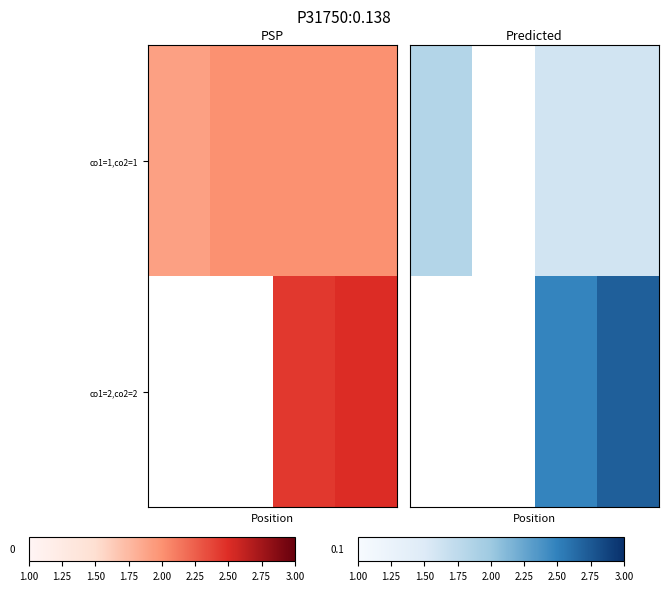

List the series in order of their peak value, lowest first.

co1=1,co2=1, co1=2,co2=2